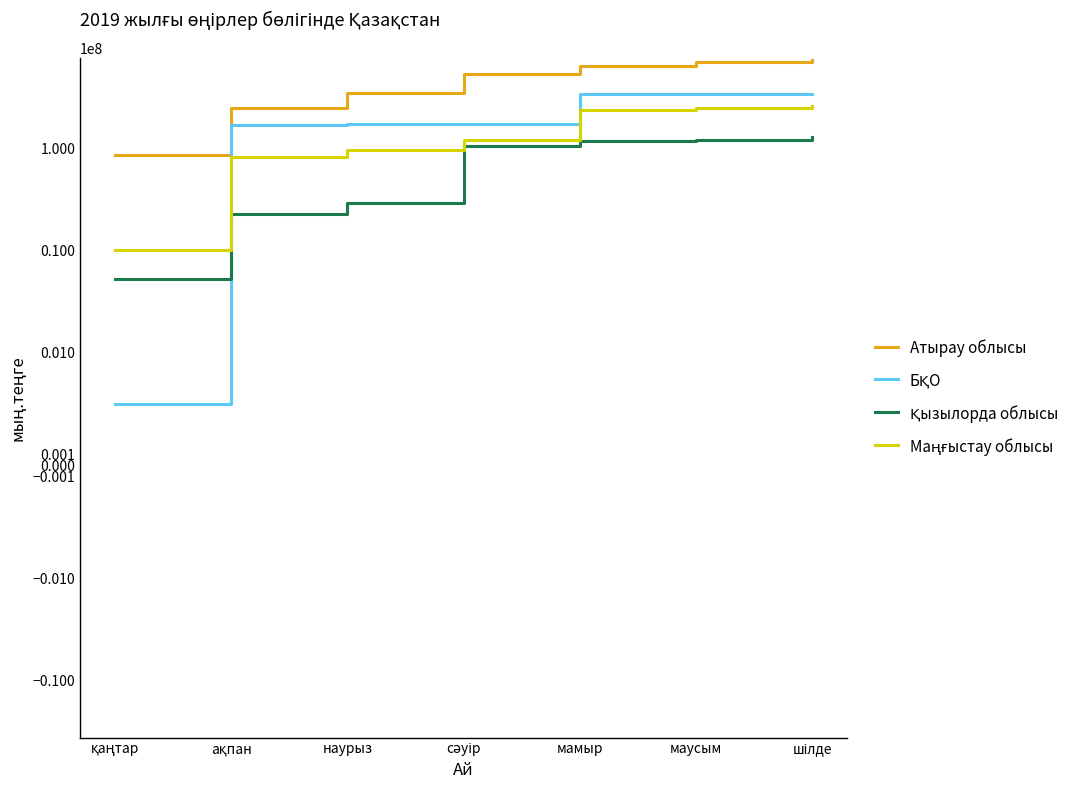

Between қаңтар and наурыз, which series saw the biggest shift?

Атырау облысы